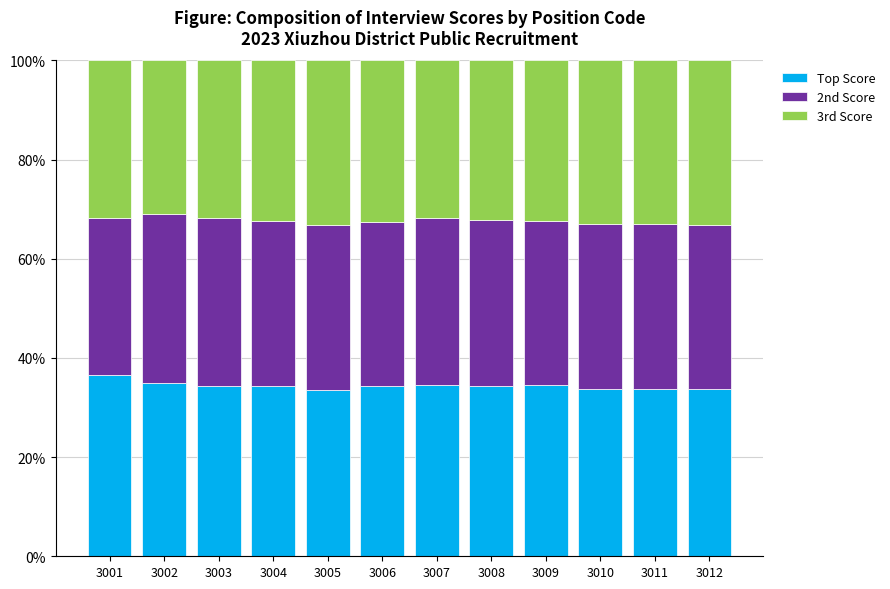

What is the sum of all Top Score values?

412.8